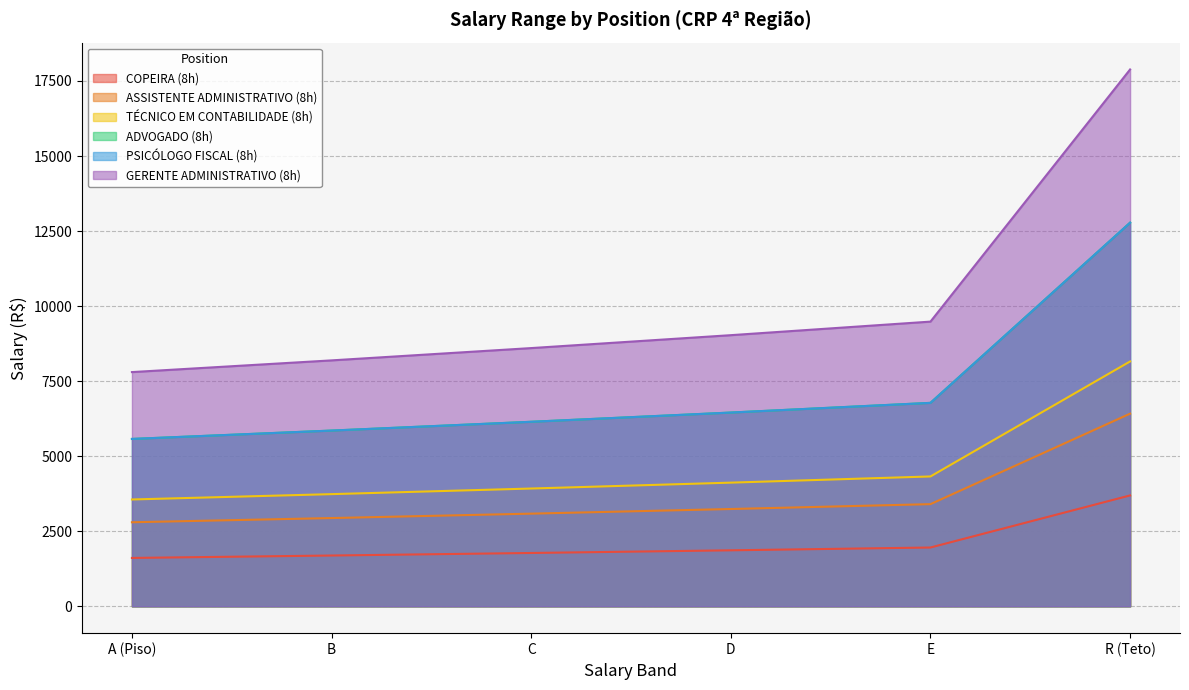

What is the average value of the PSICÓLOGO FISCAL (8h) series?

7264.8